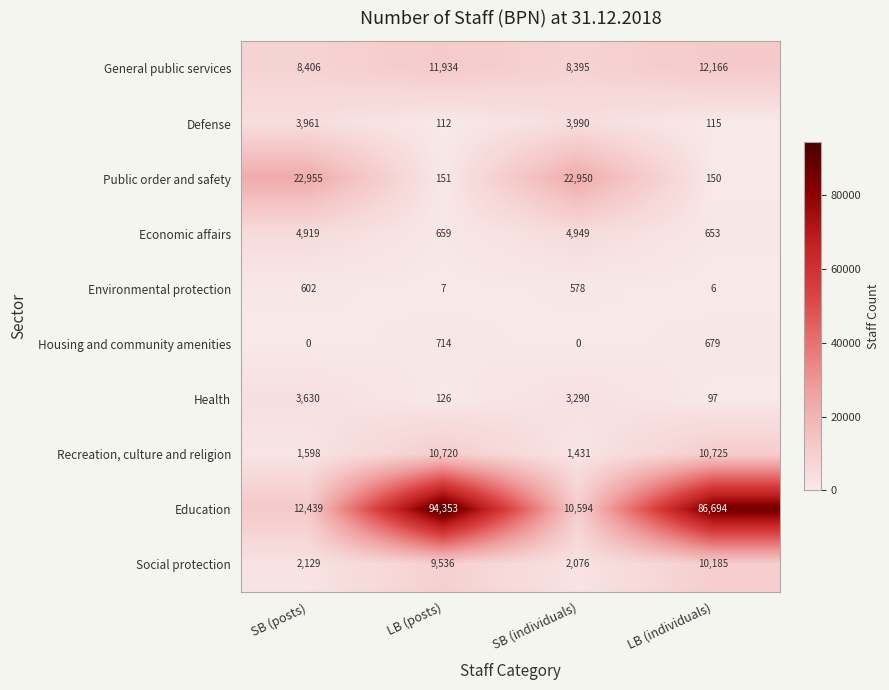

The value of Health at SB (posts) is 3630. True or false?

True